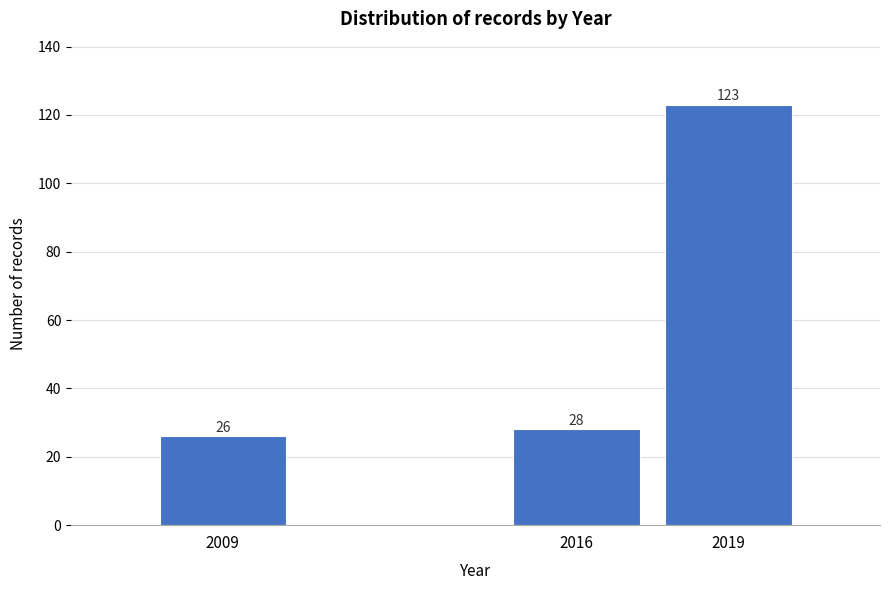

Reading left to right, what are all the values shown in this chart?

26	28	123